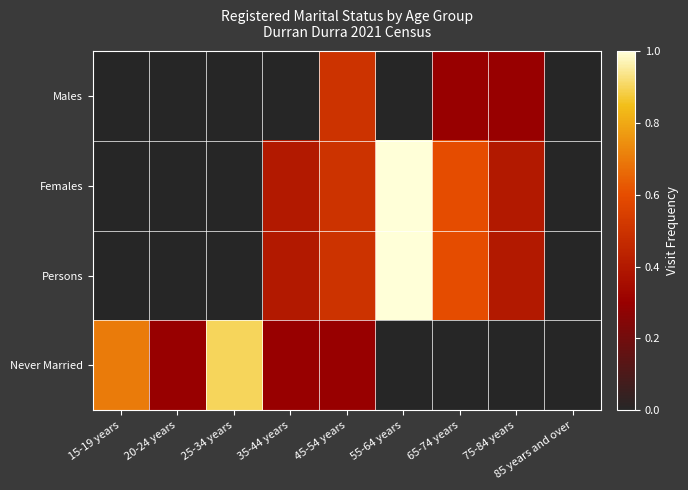

Between 15-19 years and 55-64 years, which is larger?

15-19 years